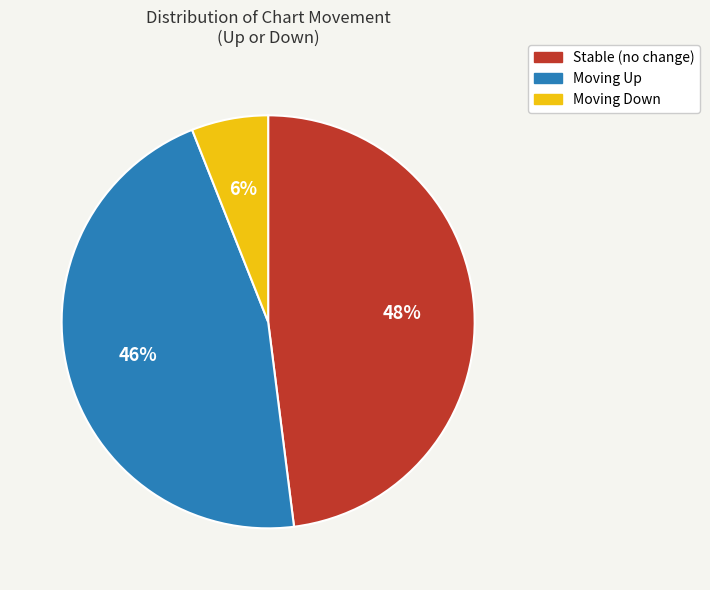

True or false: Moving Up accounts for 46% of the total.

True